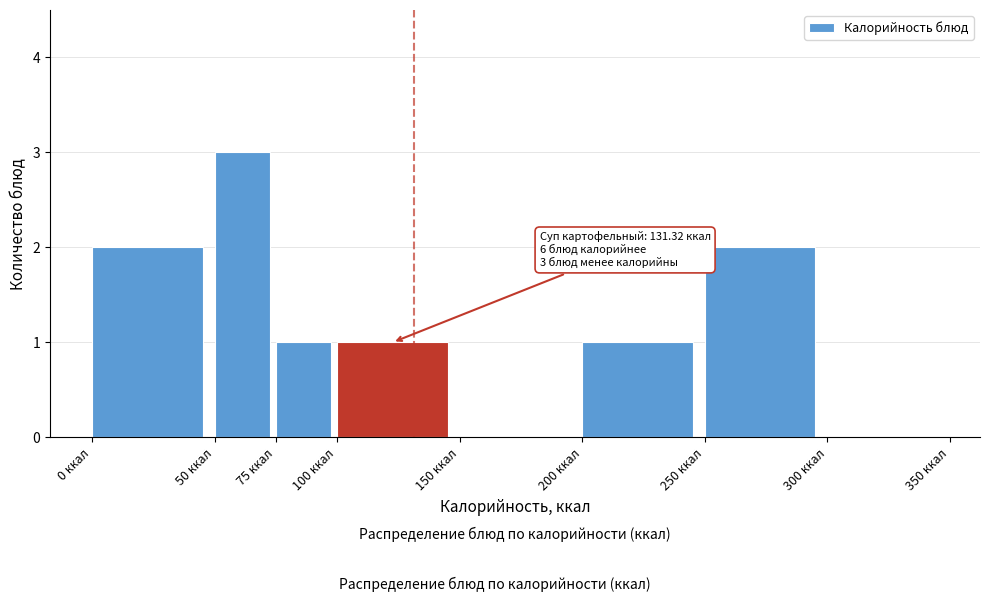

Over which range of the x-axis is the bar tallest?

50 to 75